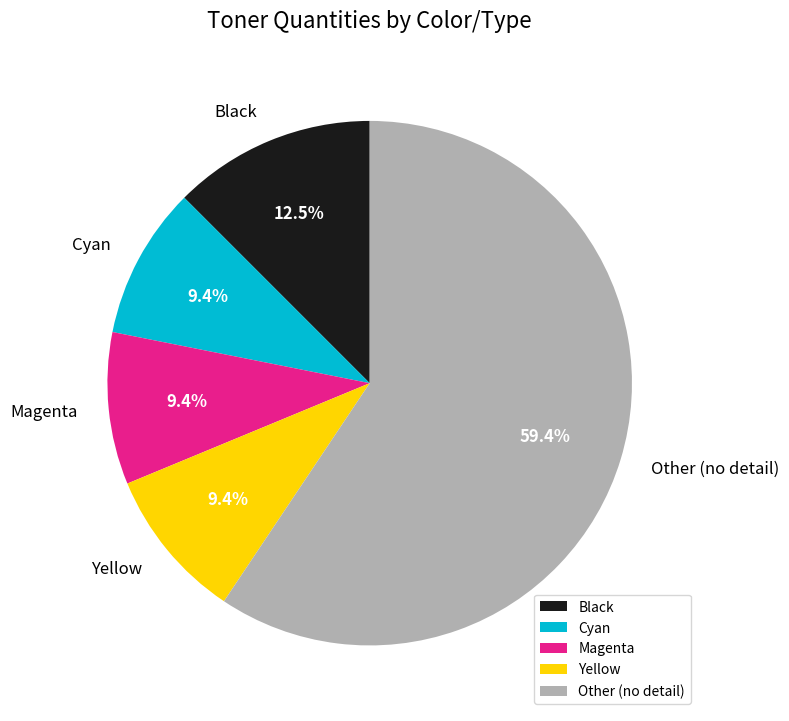

Does any single category account for the majority?

Yes